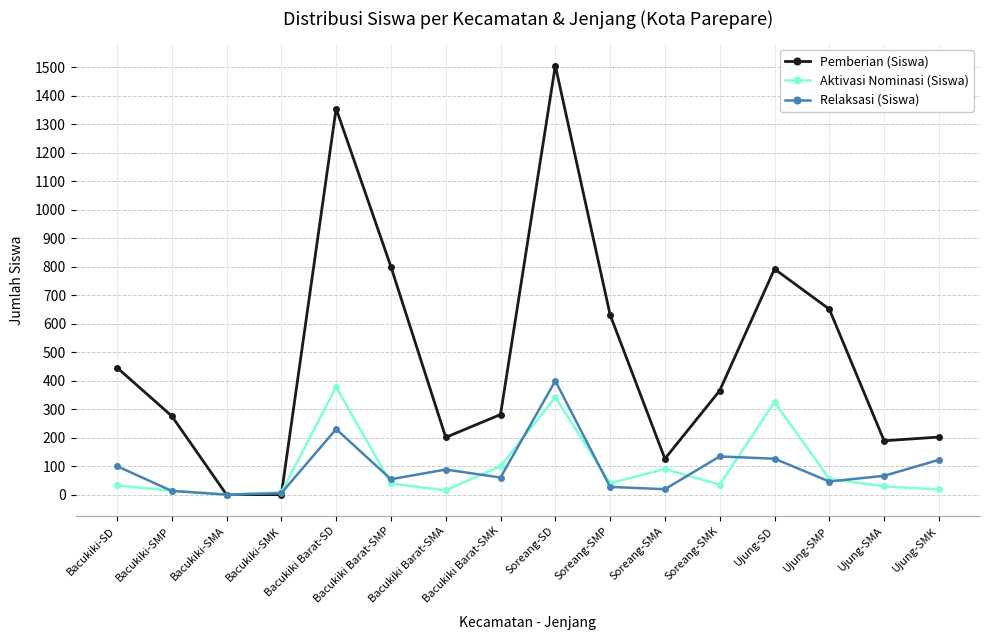

What are all the series names shown in the legend?

Pemberian (Siswa), Aktivasi Nominasi (Siswa), Relaksasi (Siswa)